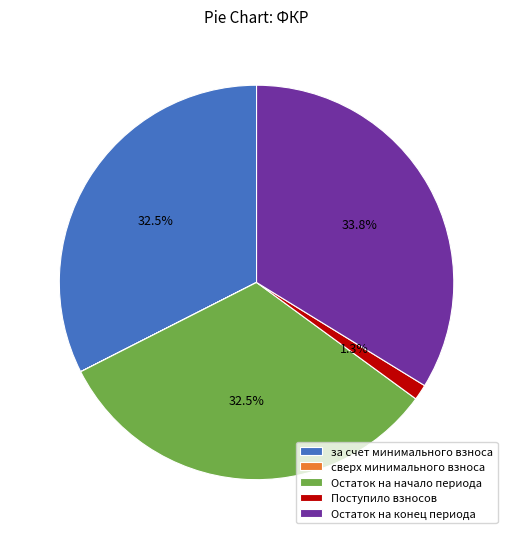

To the nearest percent, what percentage of the pie is Остаток на конец периода?

34%